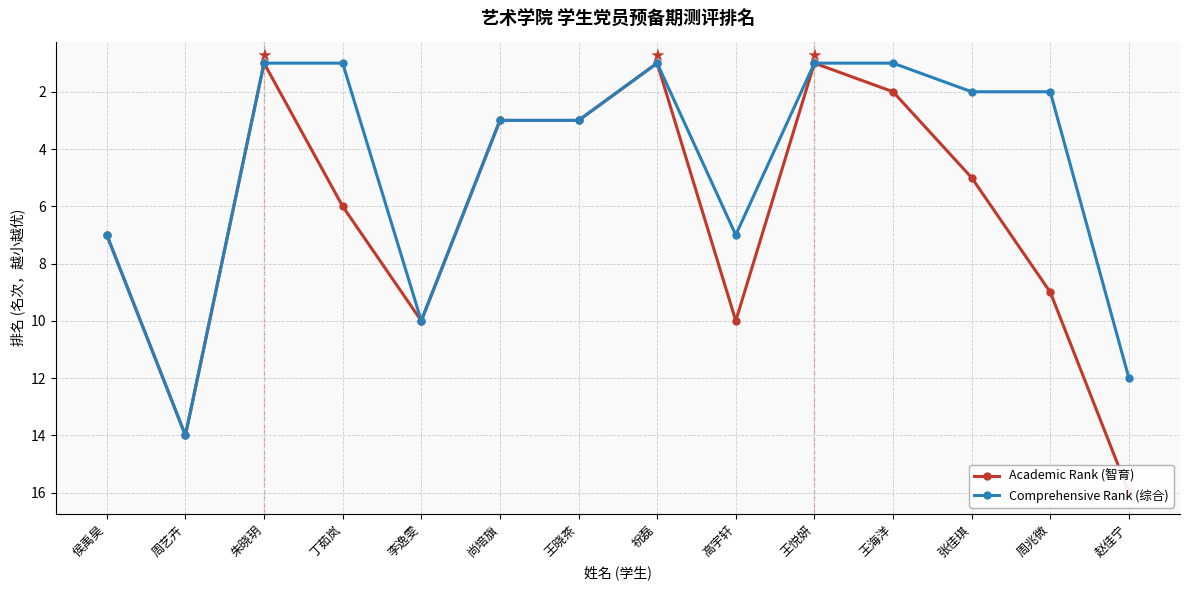

What is the label of the 3rd point from the right?

张佳琪